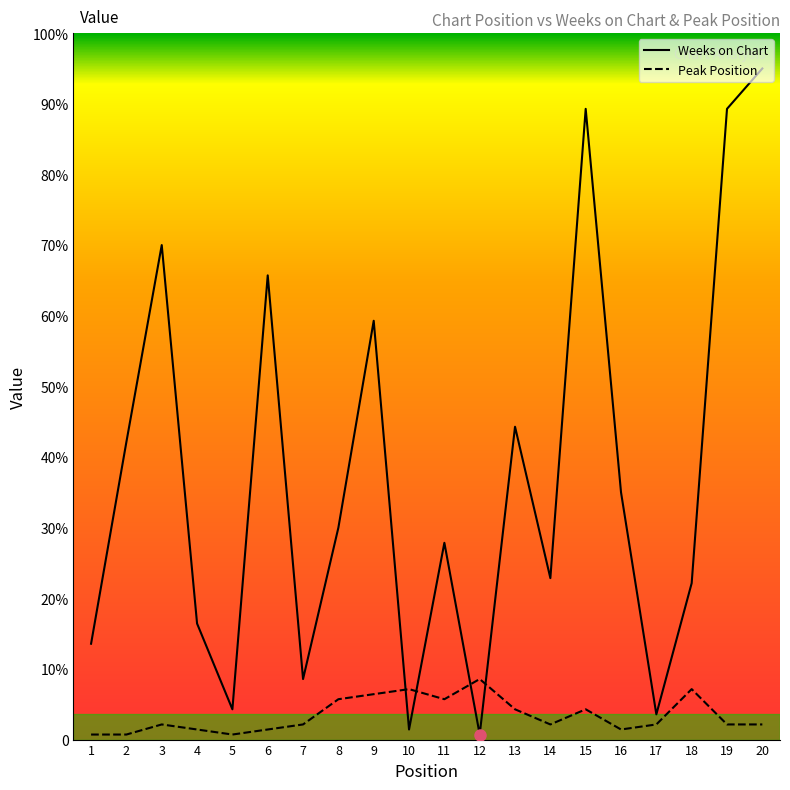

In Peak Position, how many points are higher than both neighbors (excluding endpoints)?

5